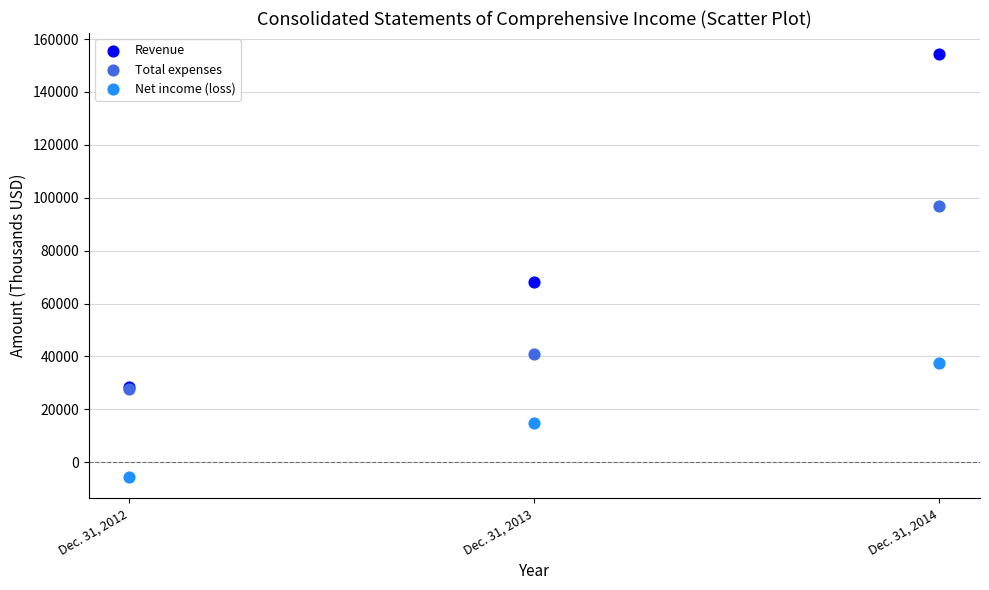

Across all series, what Y value is closest to 74325?

68299